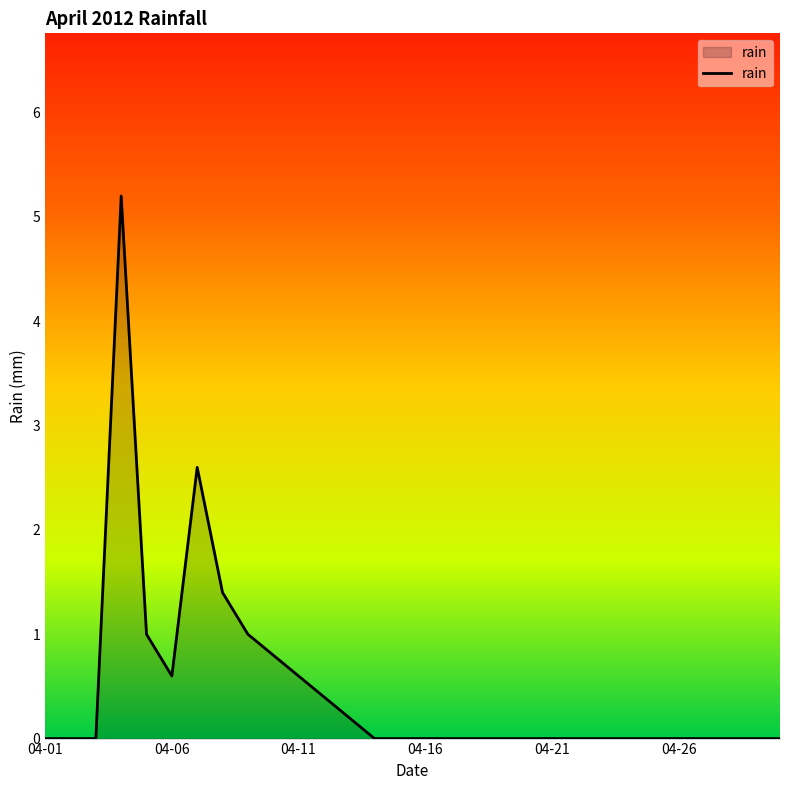

What is the difference between the maximum and minimum values?

5.2